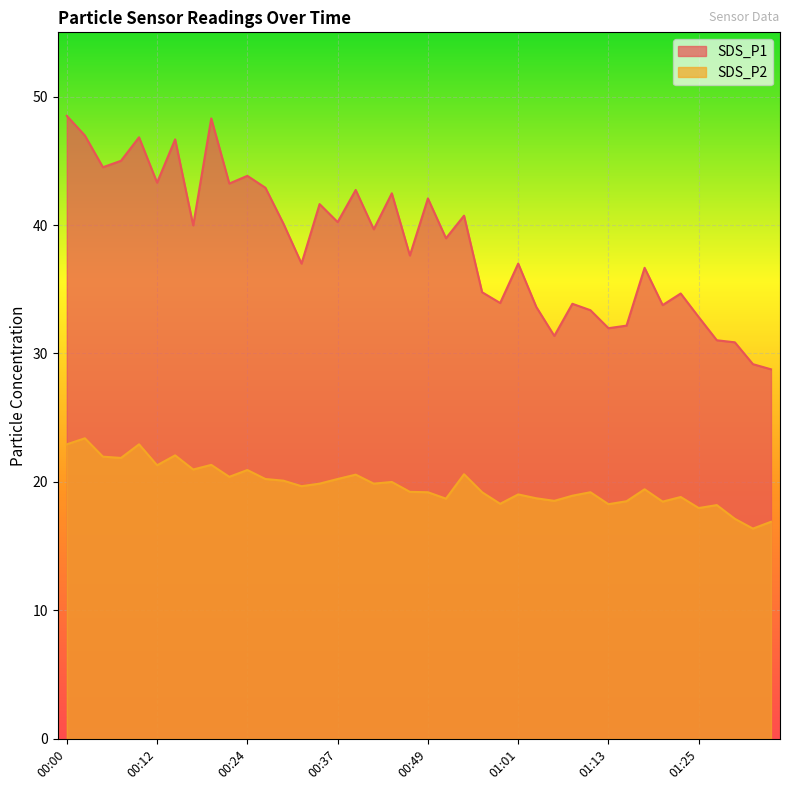

The SDS_P2 series shows 26.8 at 01:25. True or false?

False